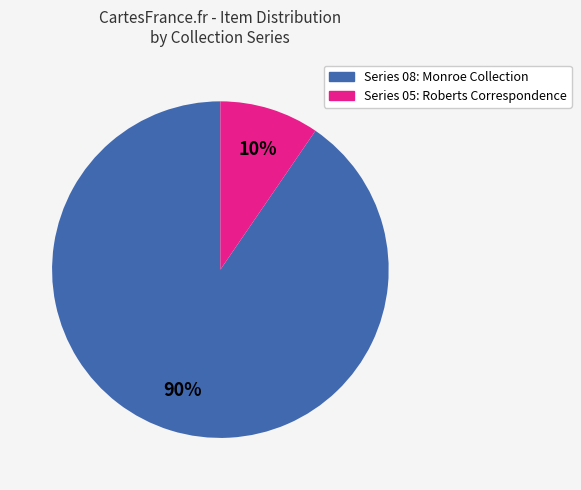

Does any single category account for the majority?

Yes